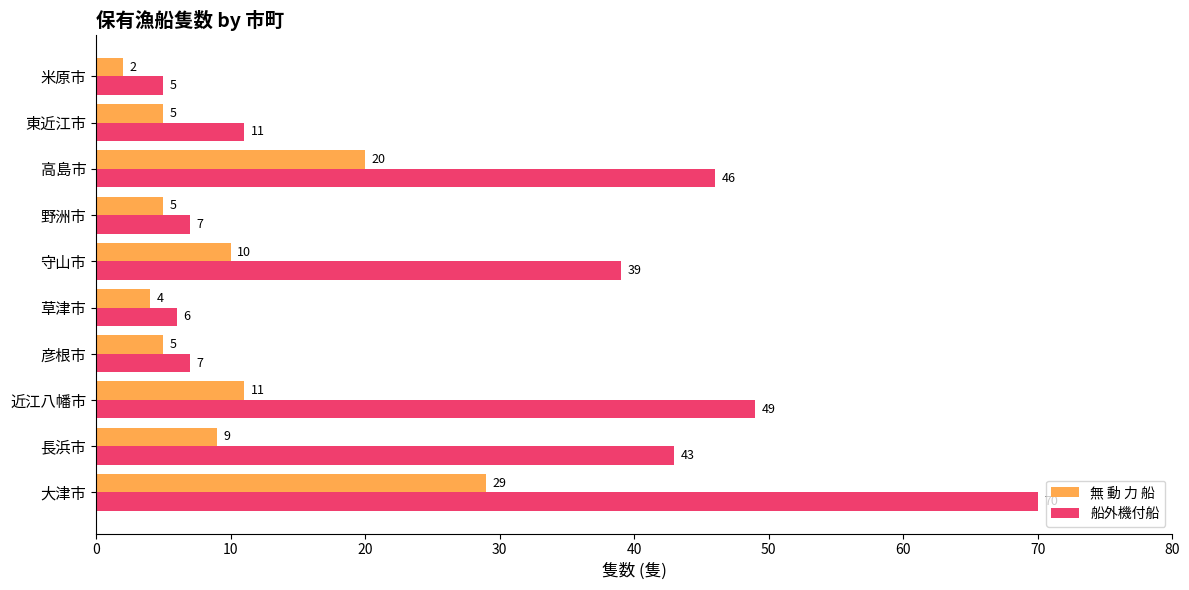

Which category has the lowest value in the 無 動 力 船 series?

米原市